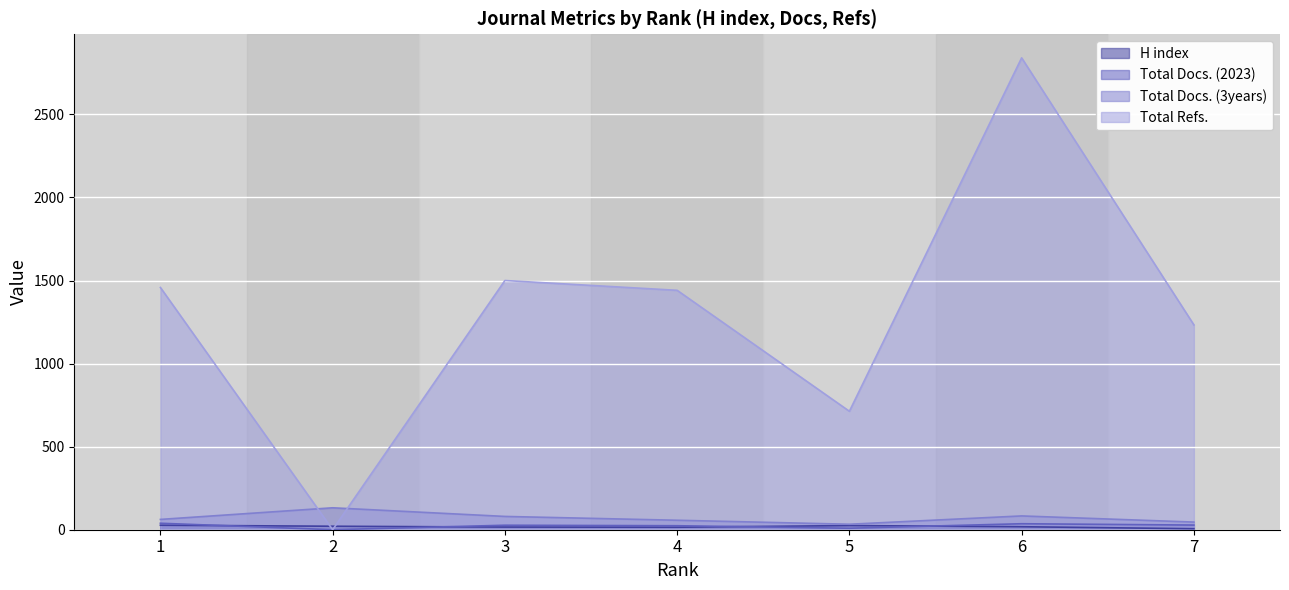

How many interior local valleys does the H index series have?

1